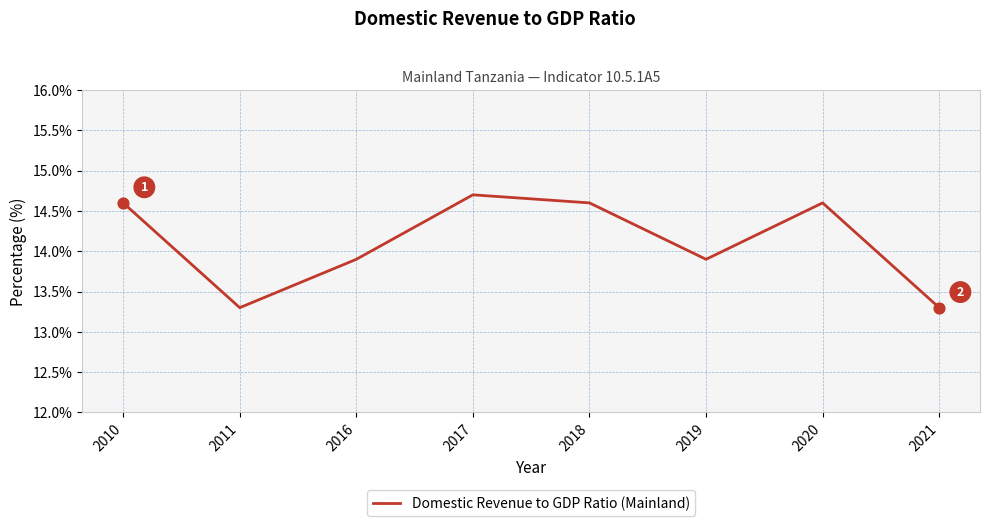

What is the change in value from 2011 to 2016?

+0.6